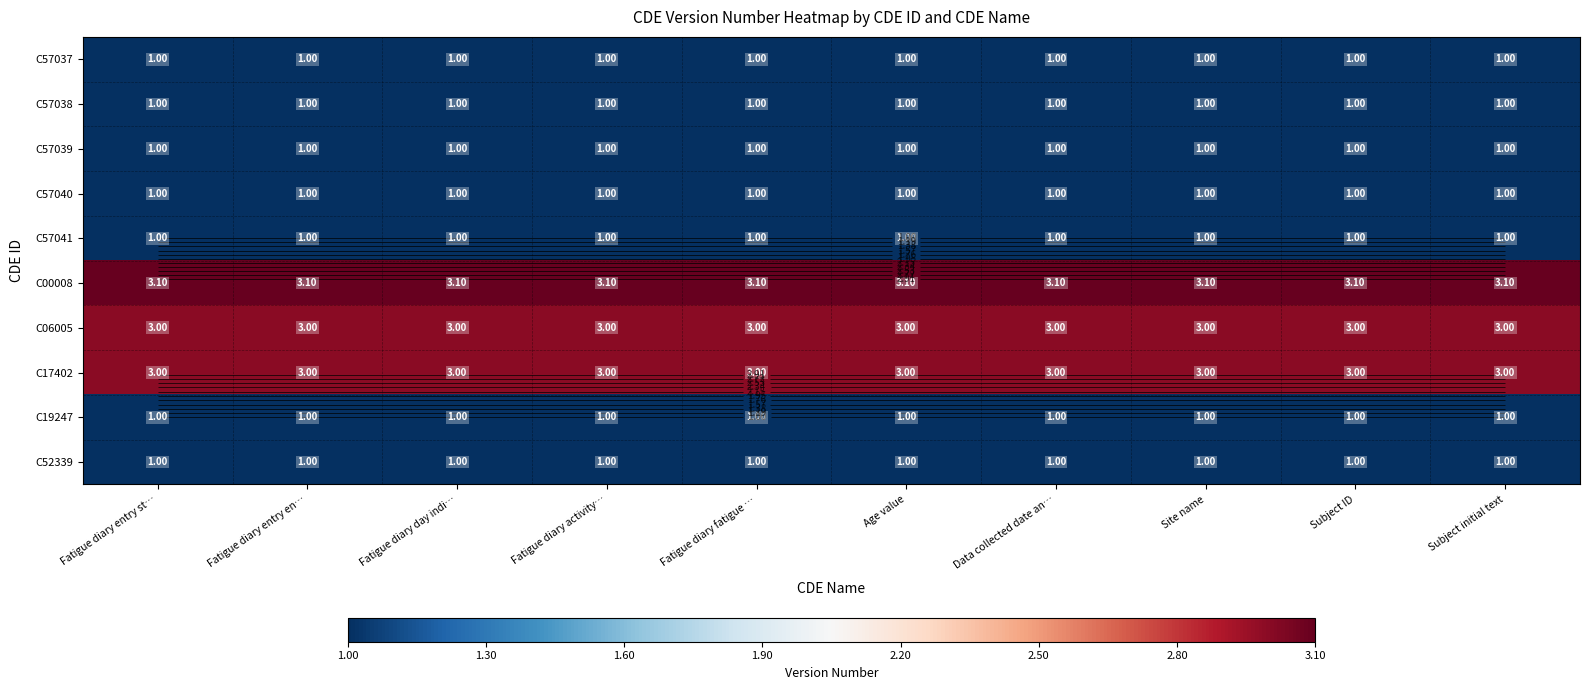

At which category does the chart reach its minimum across all series?

Fatigue diary entry st…